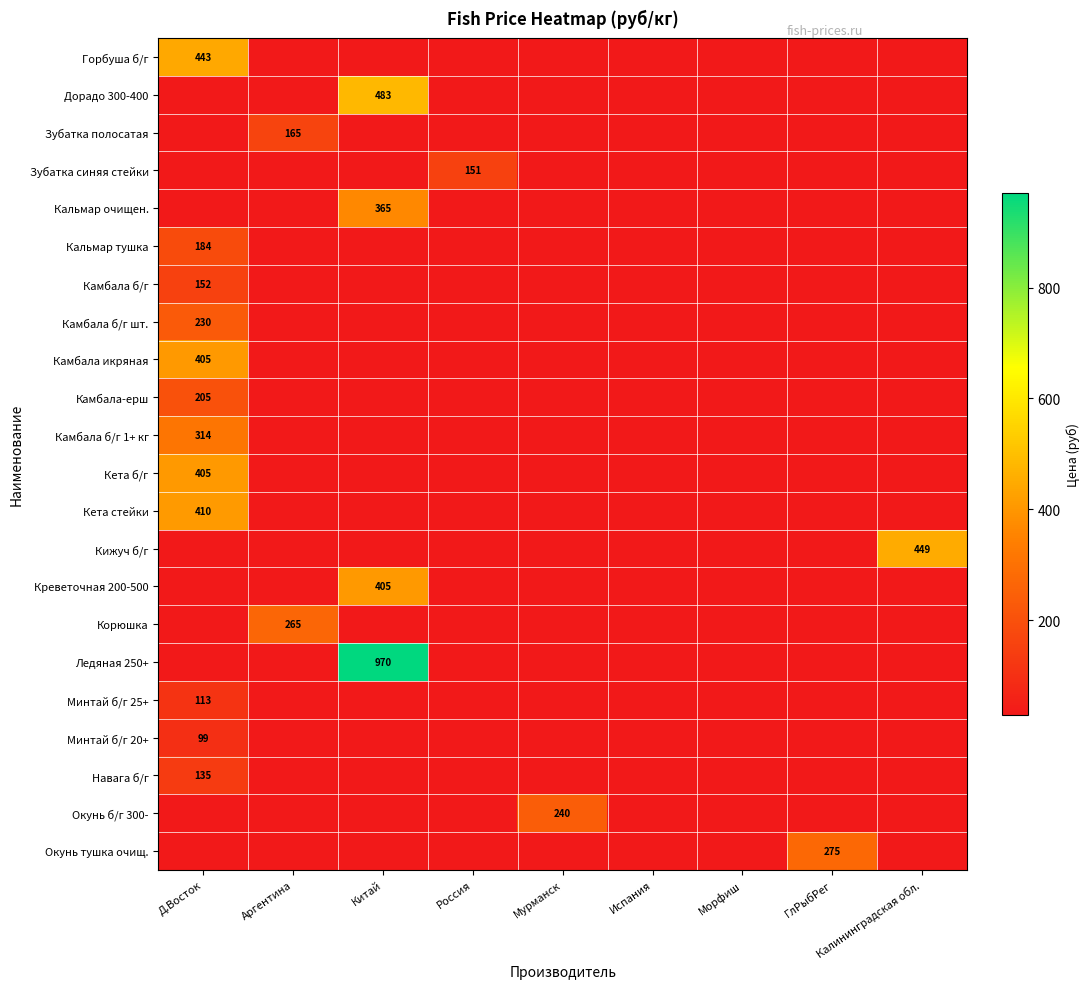

The Минтай б/г 25+ series shows 113.0 at Д.Восток. True or false?

True